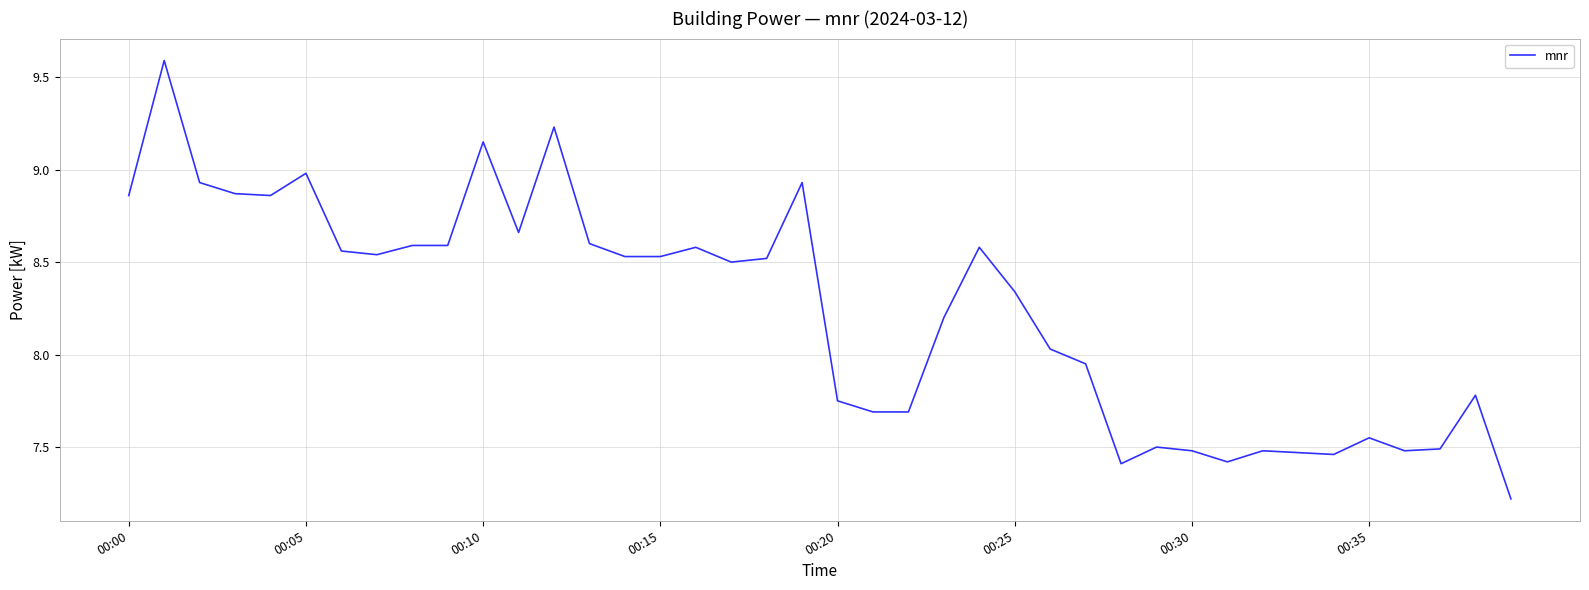

What is the greatest value displayed?

9.6